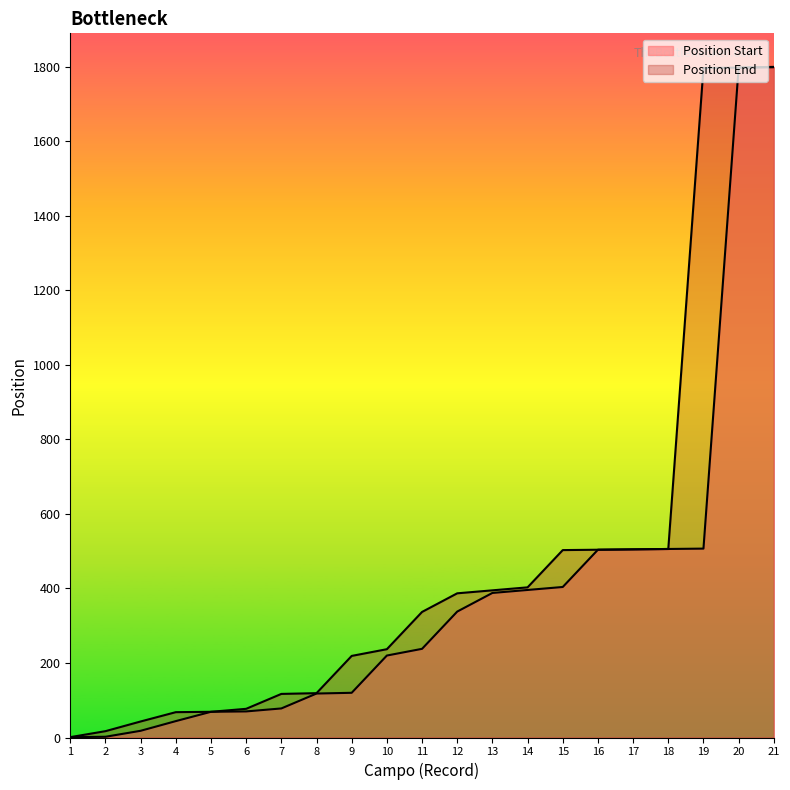

At which label is Position Start closest to 900?

19